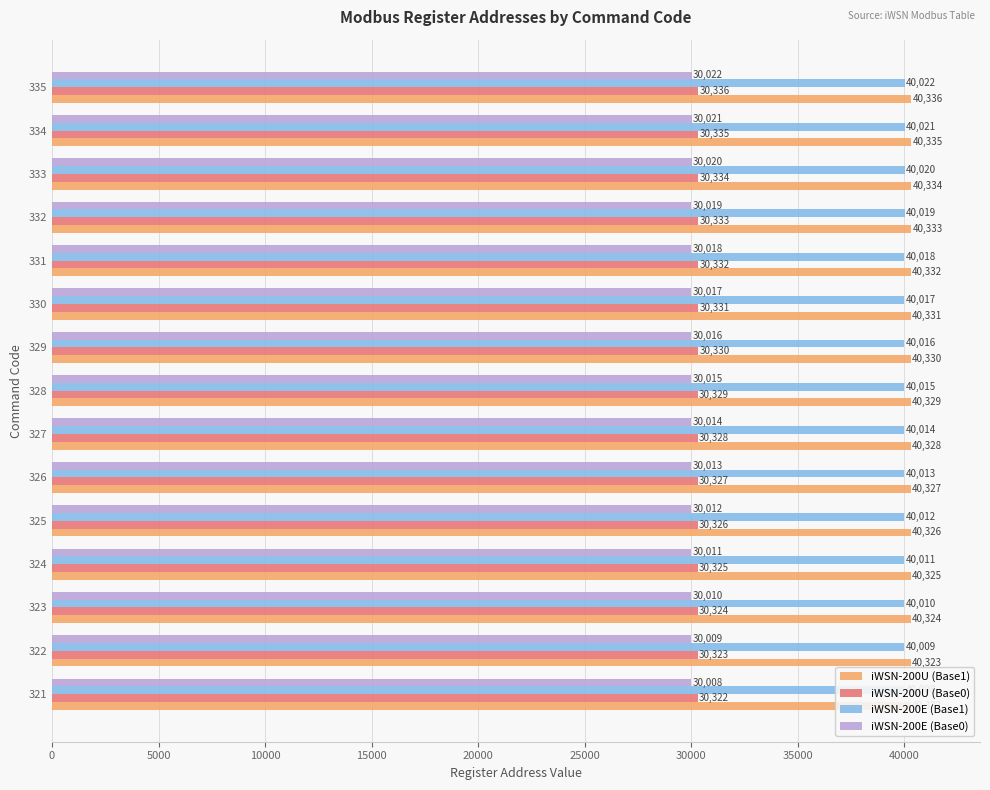

Reading left to right, extract all data points from this chart.

iWSN-200U (Base1): 40322	40323	40324	40325	40326	40327	40328	40329	40330	40331	40332	40333	40334	40335	40336
iWSN-200U (Base0): 30322	30323	30324	30325	30326	30327	30328	30329	30330	30331	30332	30333	30334	30335	30336
iWSN-200E (Base1): 40008	40009	40010	40011	40012	40013	40014	40015	40016	40017	40018	40019	40020	40021	40022
iWSN-200E (Base0): 30008	30009	30010	30011	30012	30013	30014	30015	30016	30017	30018	30019	30020	30021	30022